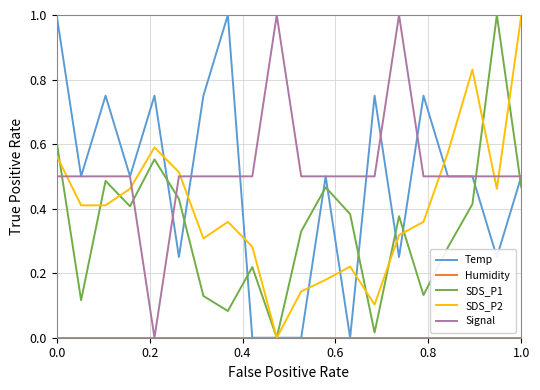

What is the maximum value for SDS_P1?

1.0